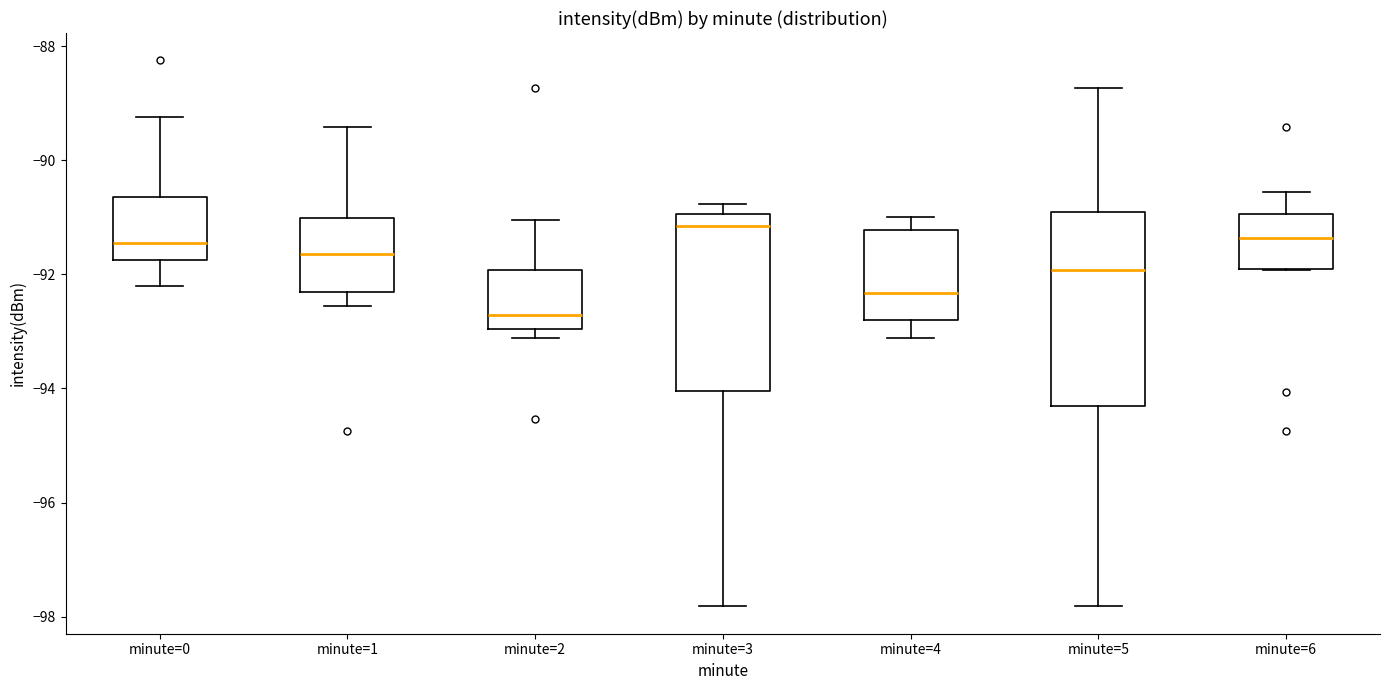

Where is the upper edge of the box for minute=5 on the y-axis? The values are not printed on the chart, so give them approximately, as read against the axis.

-91.0